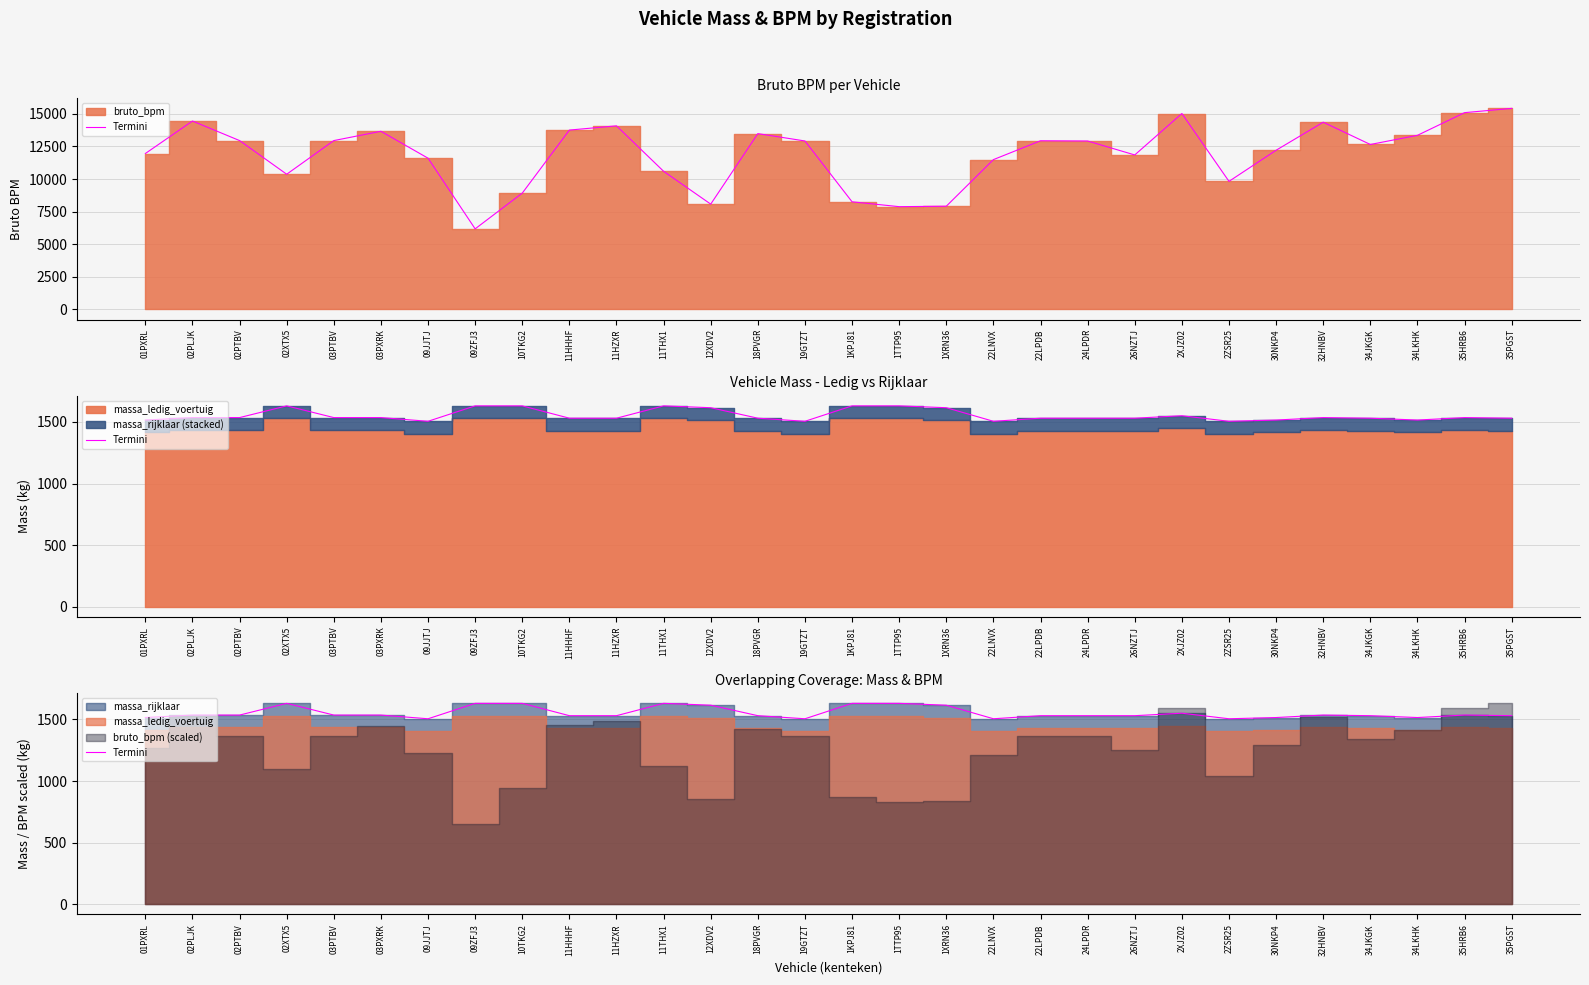

Where is the first local maximum?

02XTX5